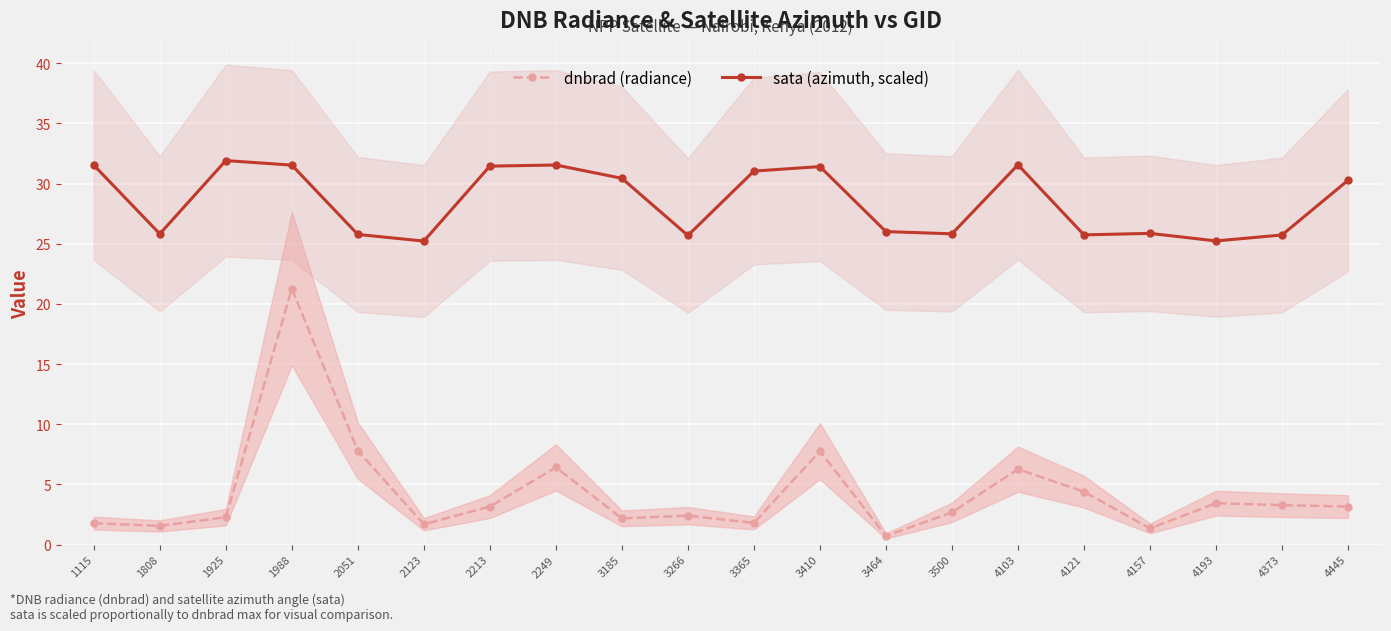

How many data points in sata (azimuth, scaled) are less than 30?

10